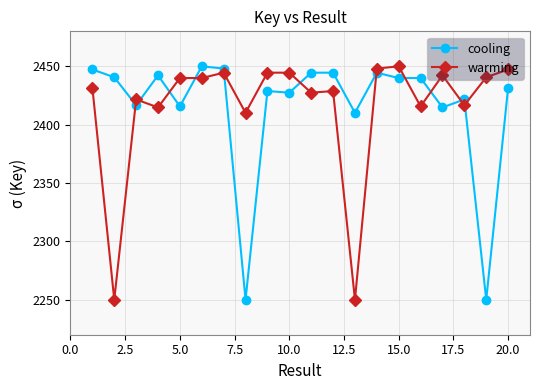

How many data points does each series have?

20